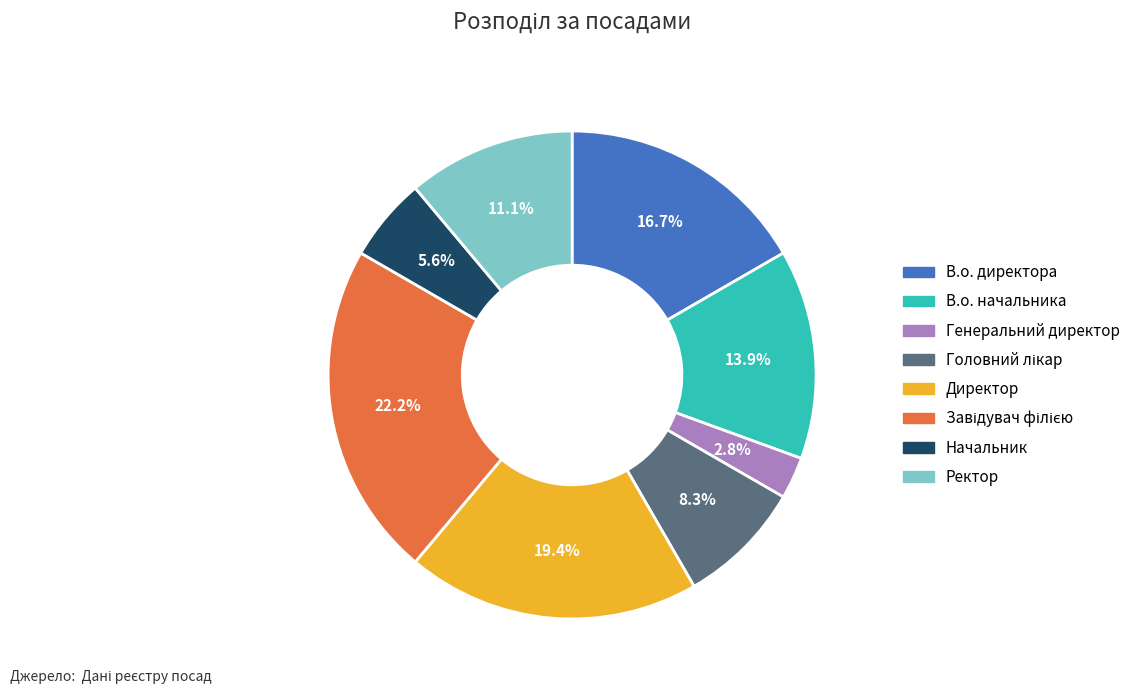

Is there a majority slice in this chart?

No